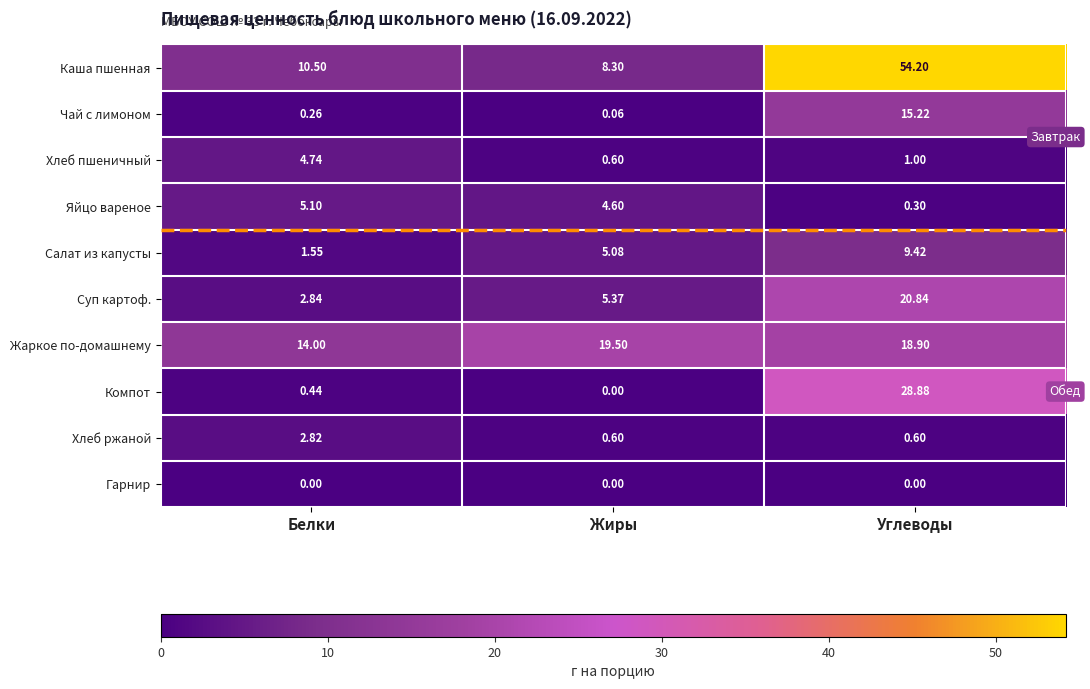

At which category is the sum across all series the highest?

Углеводы